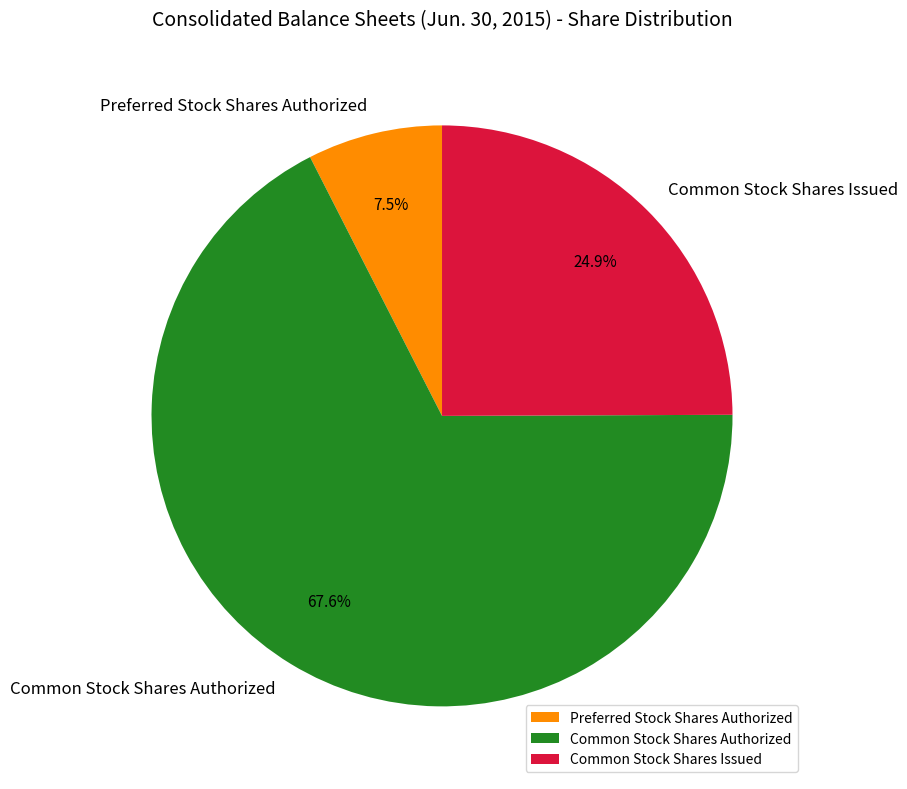

What is the majority slice?

Common Stock Shares Authorized